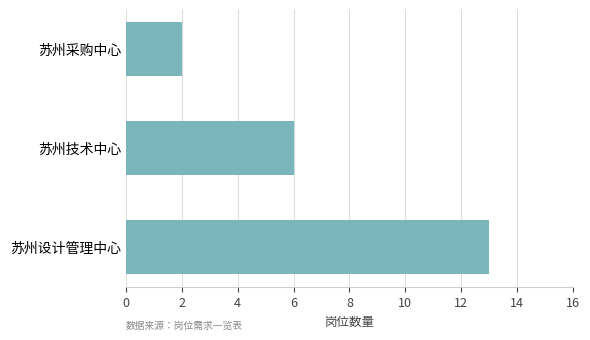

What is the change in value from 苏州设计管理中心 to 苏州采购中心?

-11